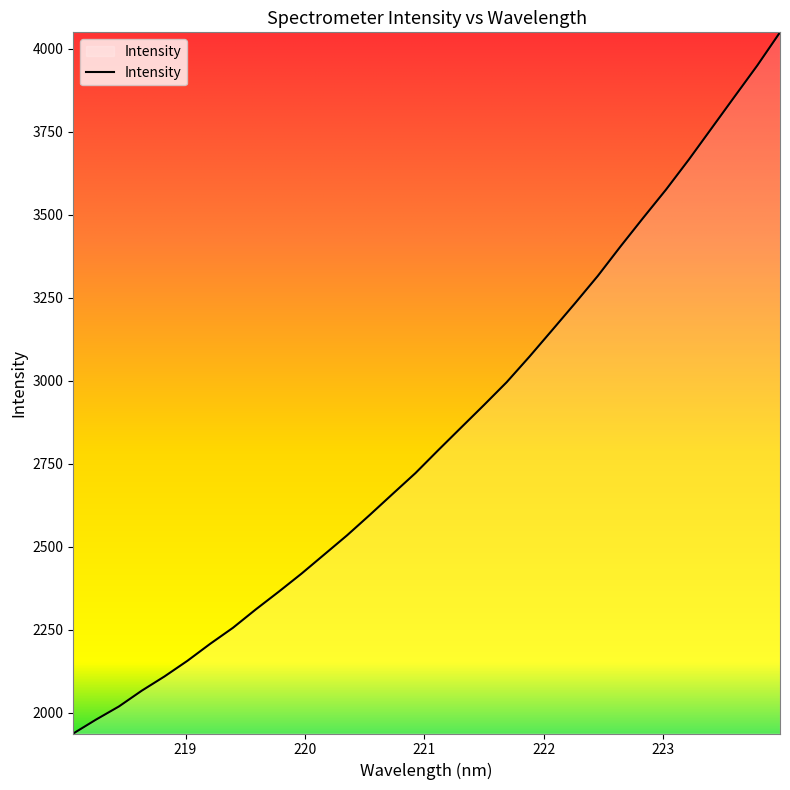

What is the maximum value shown in the chart?

4049.1